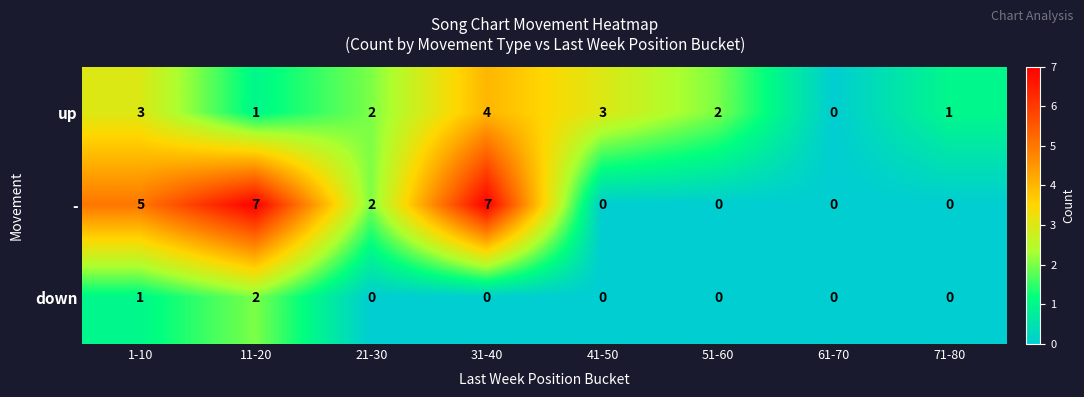

Rank the series by their average value, from lowest to highest.

down, up, -